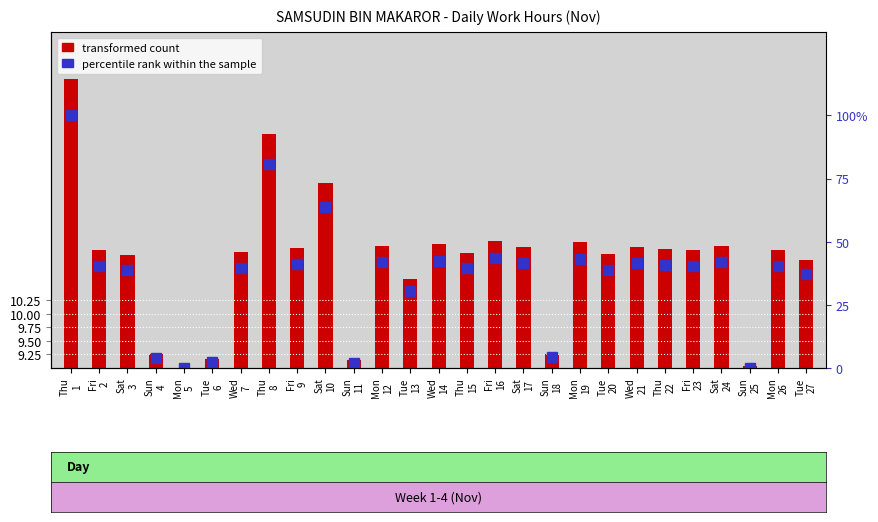

List the labels in order of transformed count value, smallest first.

Mon
5, Sun
25, Sun
11, Tue
6, Sun
4, Sun
18, Tue
13, Tue
27, Sat
3, Tue
20, Thu
15, Wed
7, Fri
2, Mon
26, Fri
23, Thu
22, Fri
9, Sat
17, Wed
21, Mon
12, Sat
24, Wed
14, Mon
19, Fri
16, Sat
10, Thu
8, Thu
1